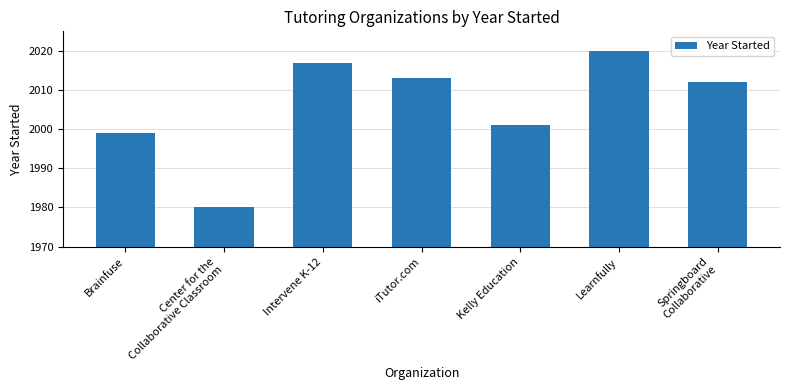

How many values are below 2012?

3